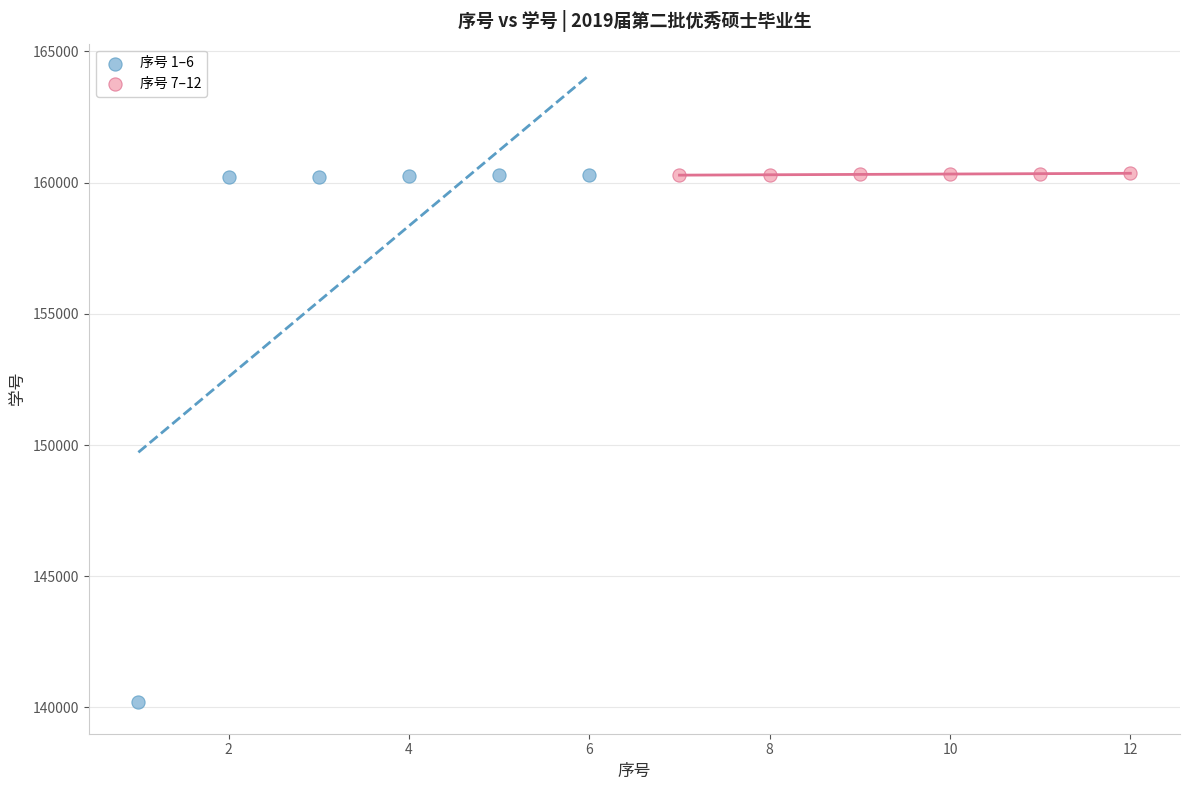

Which series has the widest spread of Y values?

序号 1–6